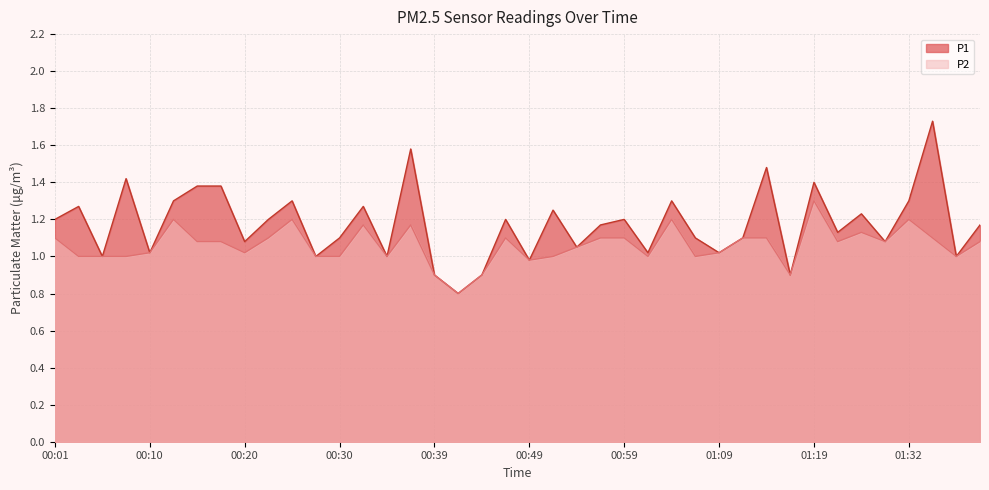

List the series in order of their overall mean, lowest first.

P2, P1